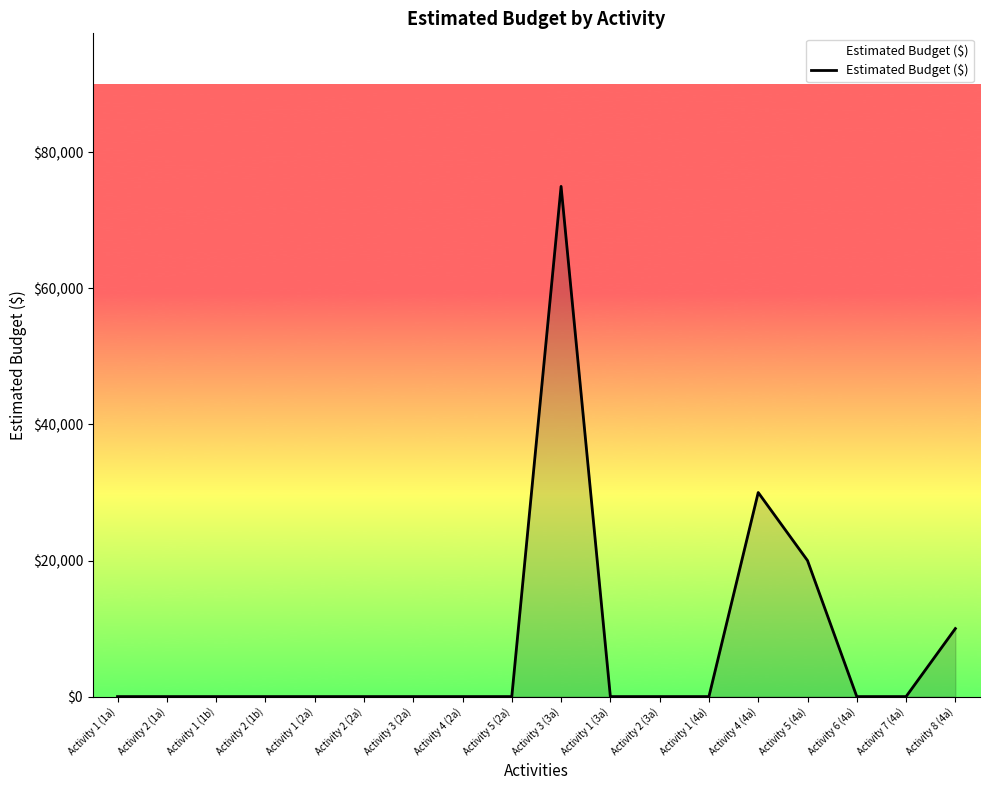

What is the change in value from Activity 3 (3a) to Activity 2 (3a)?

-75000